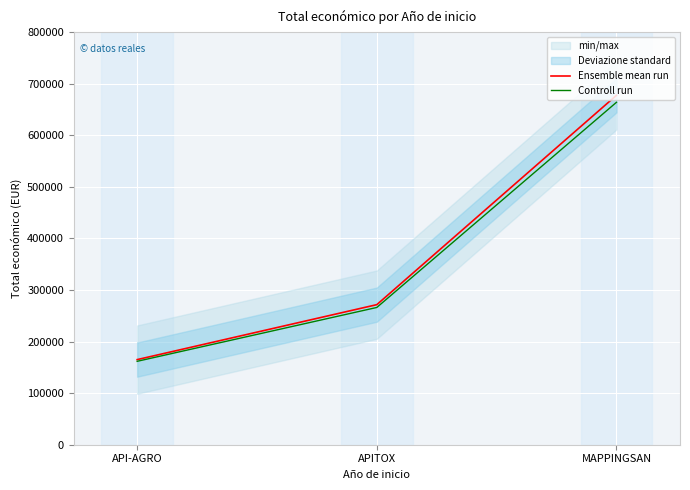

What is the greatest value displayed?

677425.0